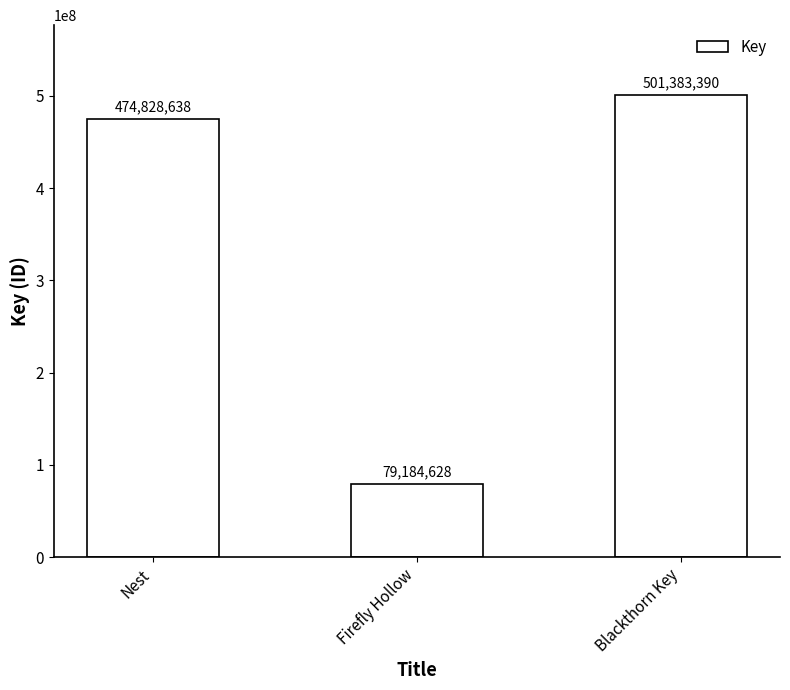

Is it true that the value at Firefly Hollow is 79184628?

True